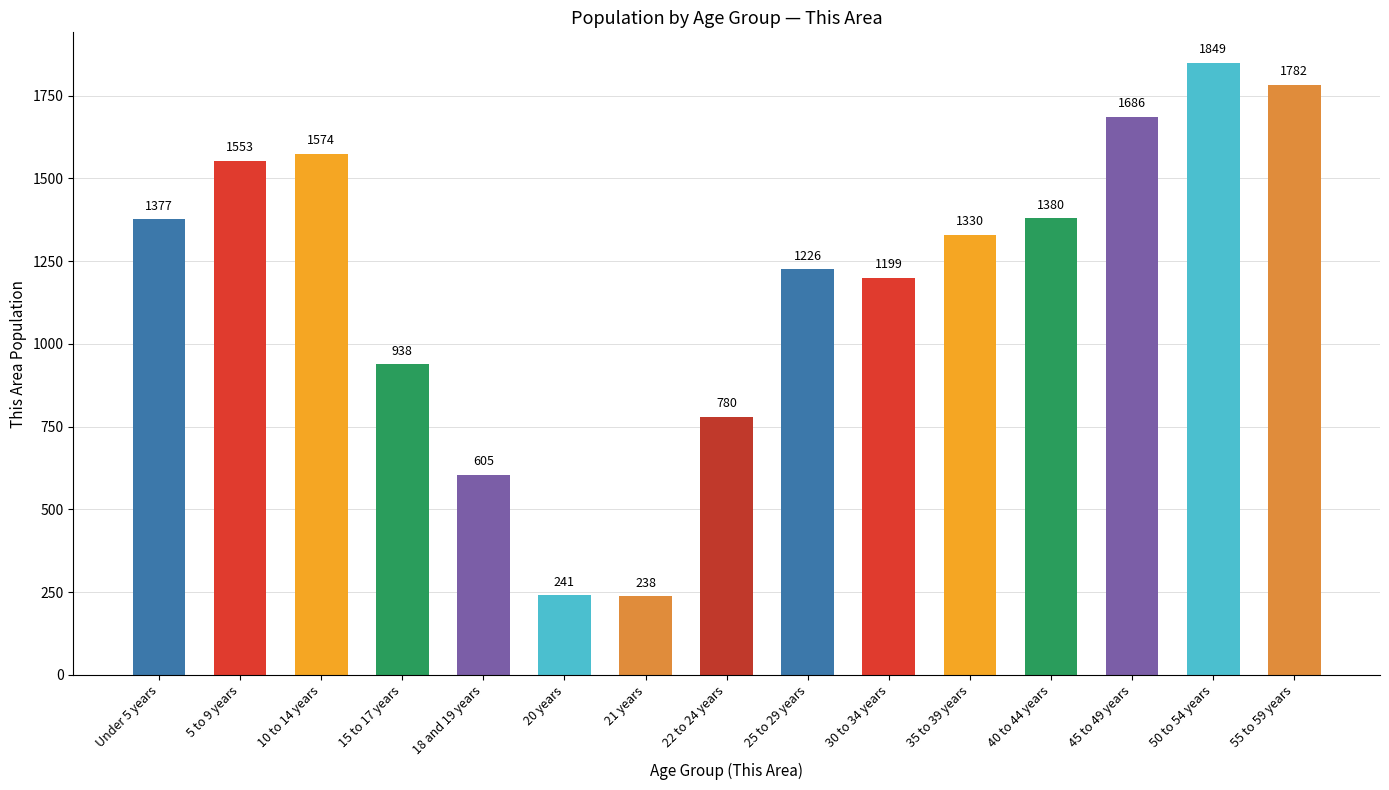

The chart shows a value of 512 at 55 to 59 years. True or false?

False